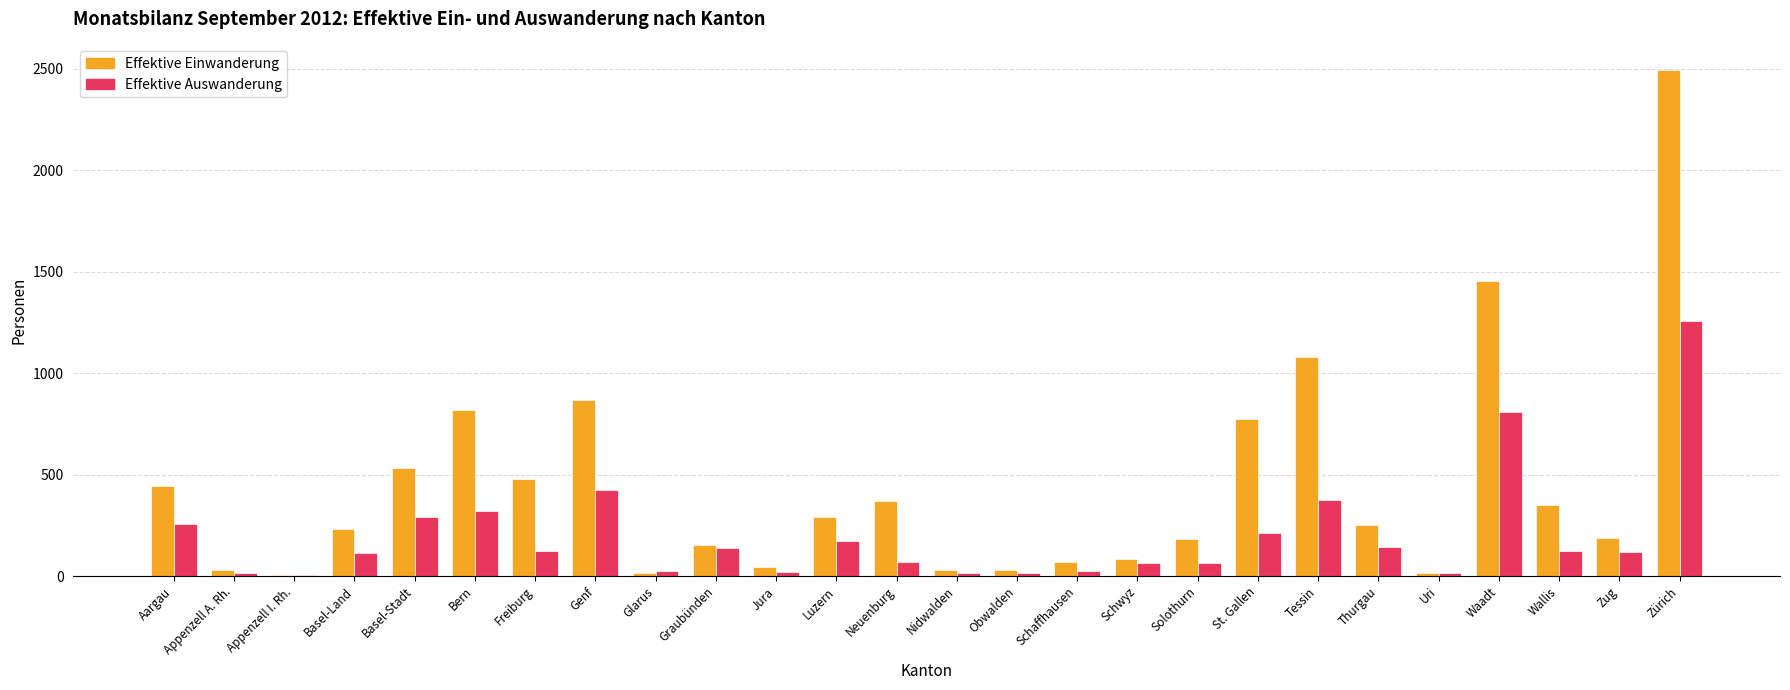

Is the value of Effektive Einwanderung at Jura greater than the value of Effektive Auswanderung at Thurgau?

No